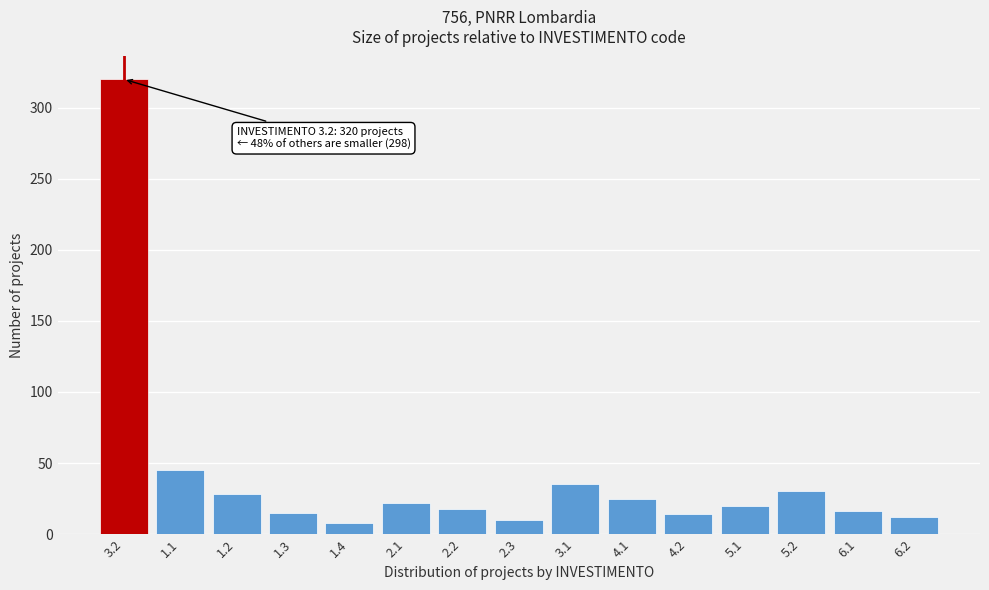

What position from the left is 3.1?

9